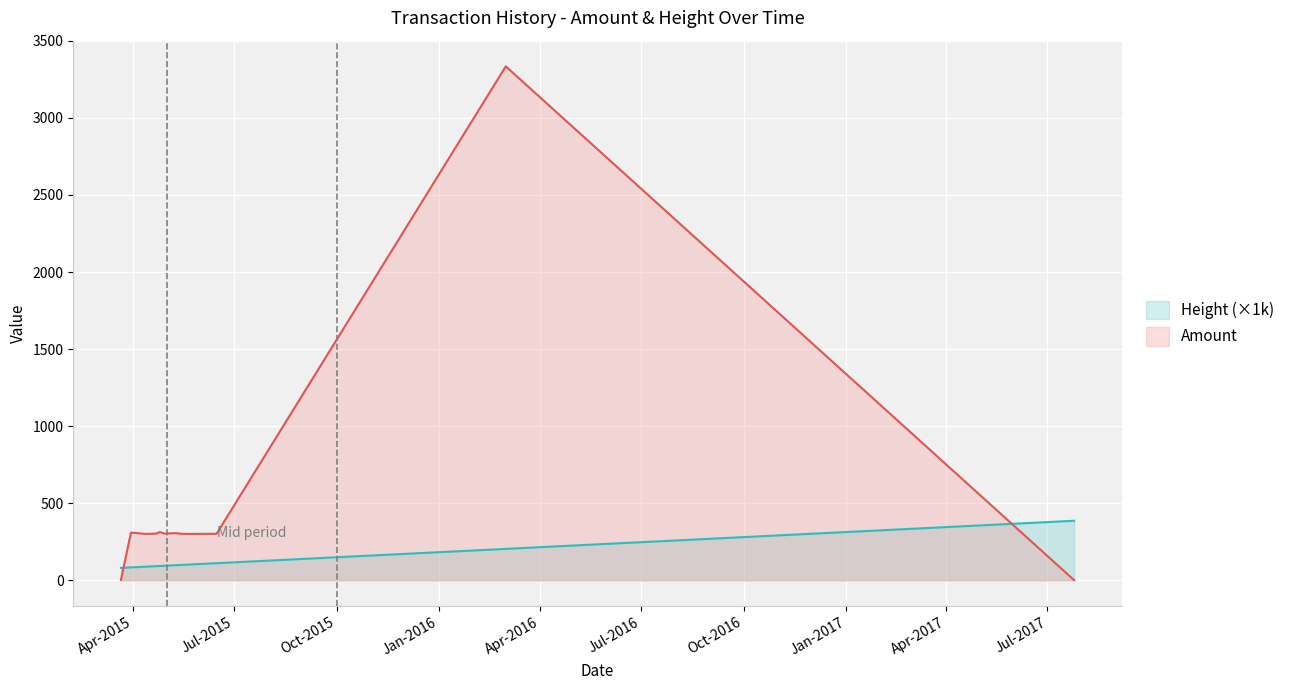

True or false: Height has a value of 133.4 at 2015-05-10.

False